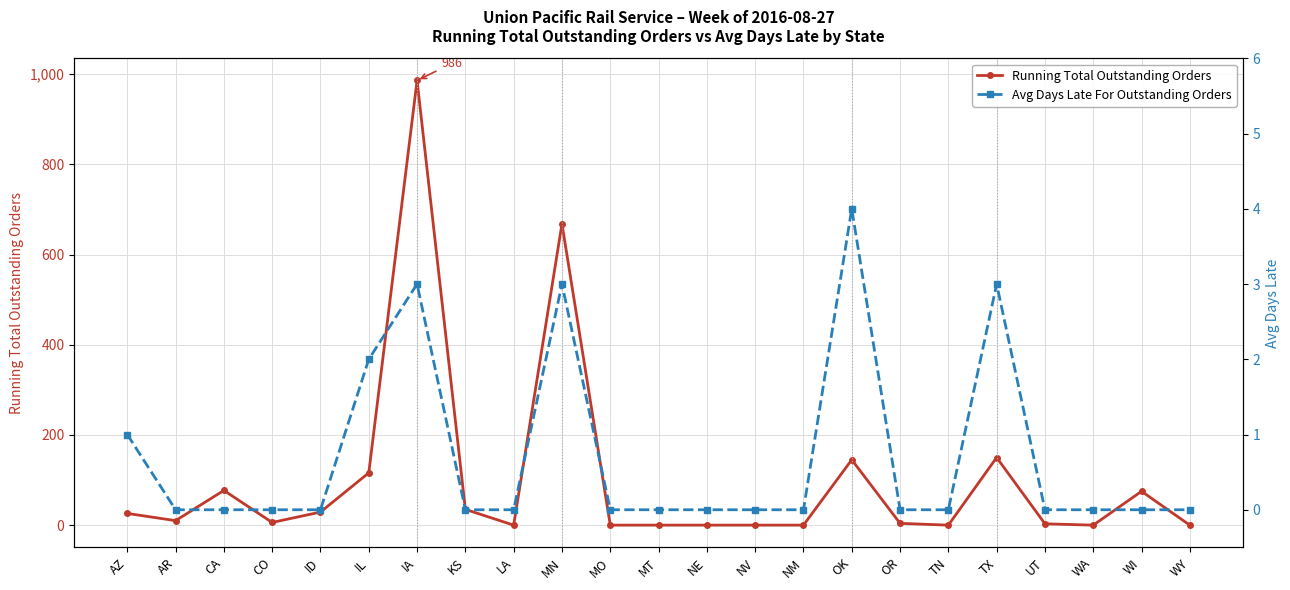

Reading left to right, transcribe all the data shown in this chart.

Running Total Outstanding Orders: 26	10	77	6	29	116	986	35	0	668	0	0	0	0	0	145	4	0	150	3	0	75	0
Avg Days Late For Outstanding Orders: 1	0	0	0	0	2	3	0	0	3	0	0	0	0	0	4	0	0	3	0	0	0	0